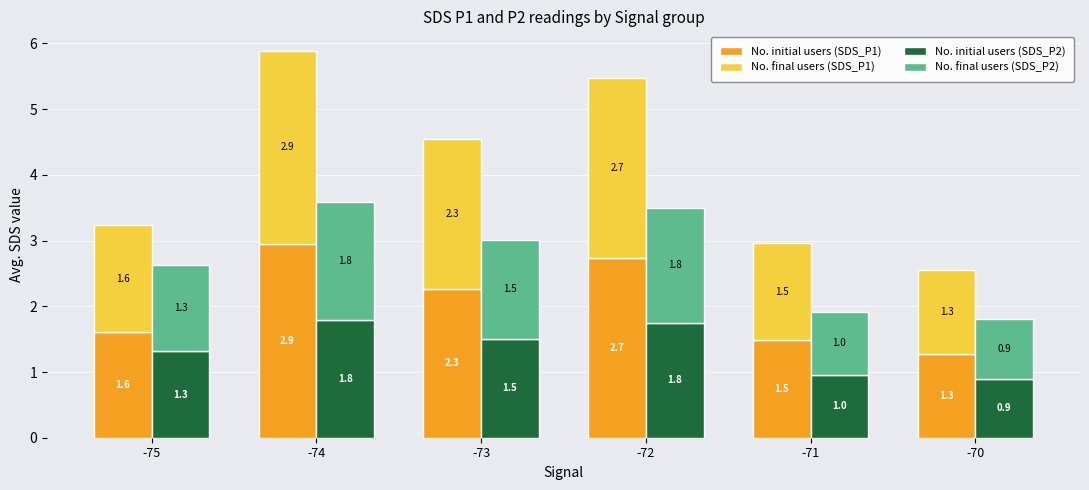

How many values in the No. final users (SDS_P1) series are below 2?

3